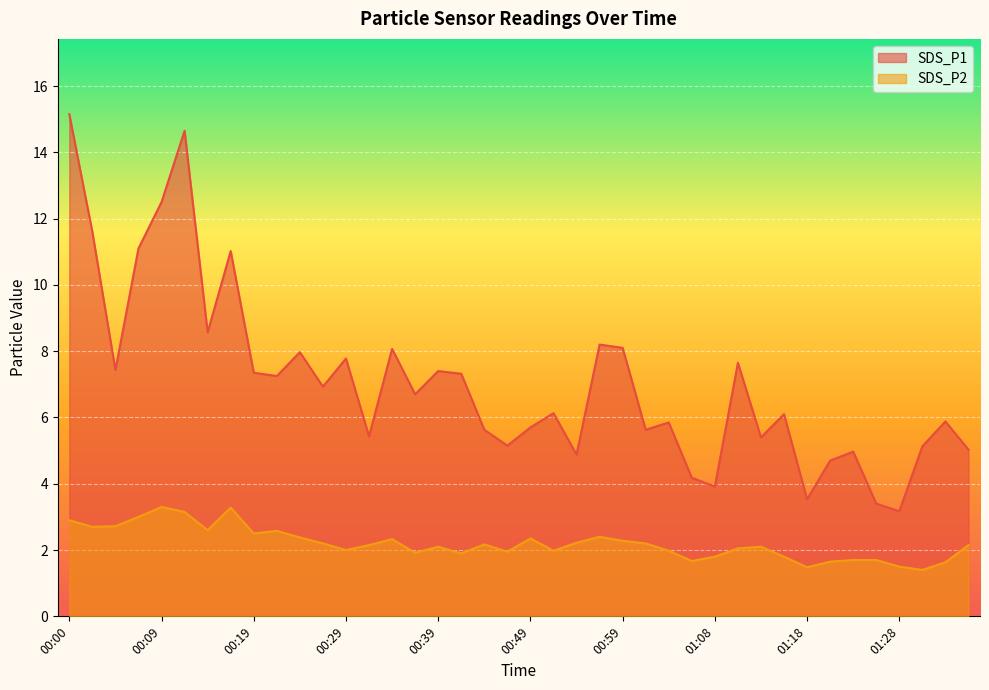

True or false: SDS_P2 and SDS_P1 cross at least once.

False